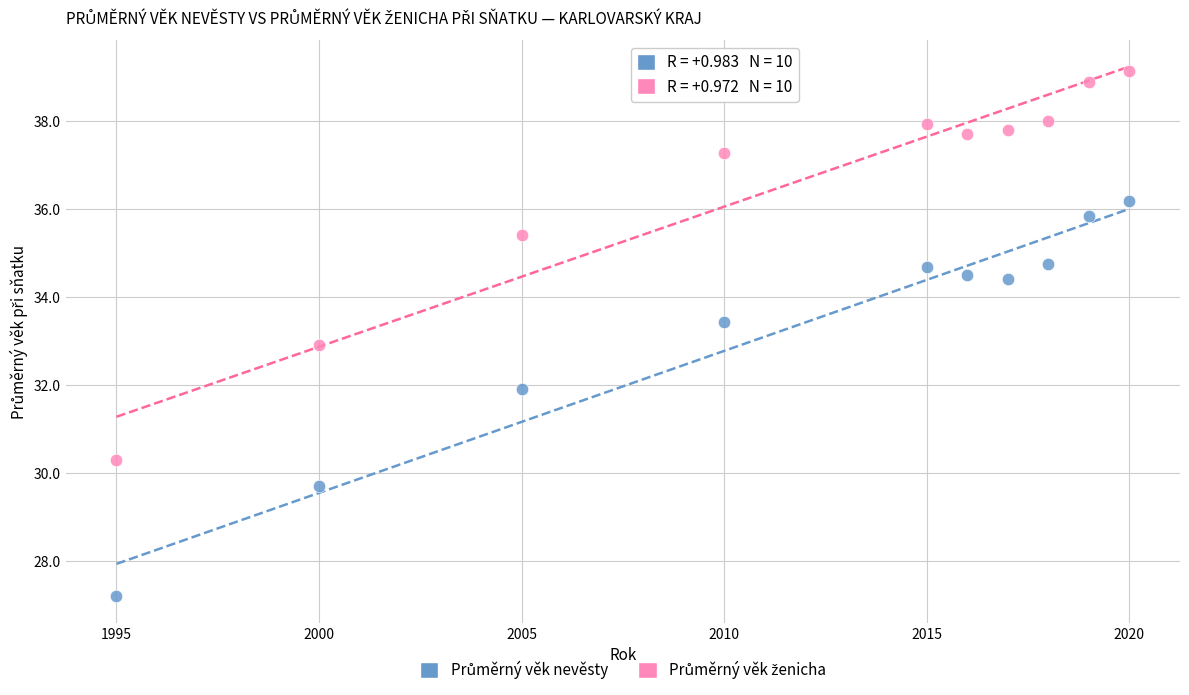

What is the X range (max minus min) for the scatter plot?

25.0